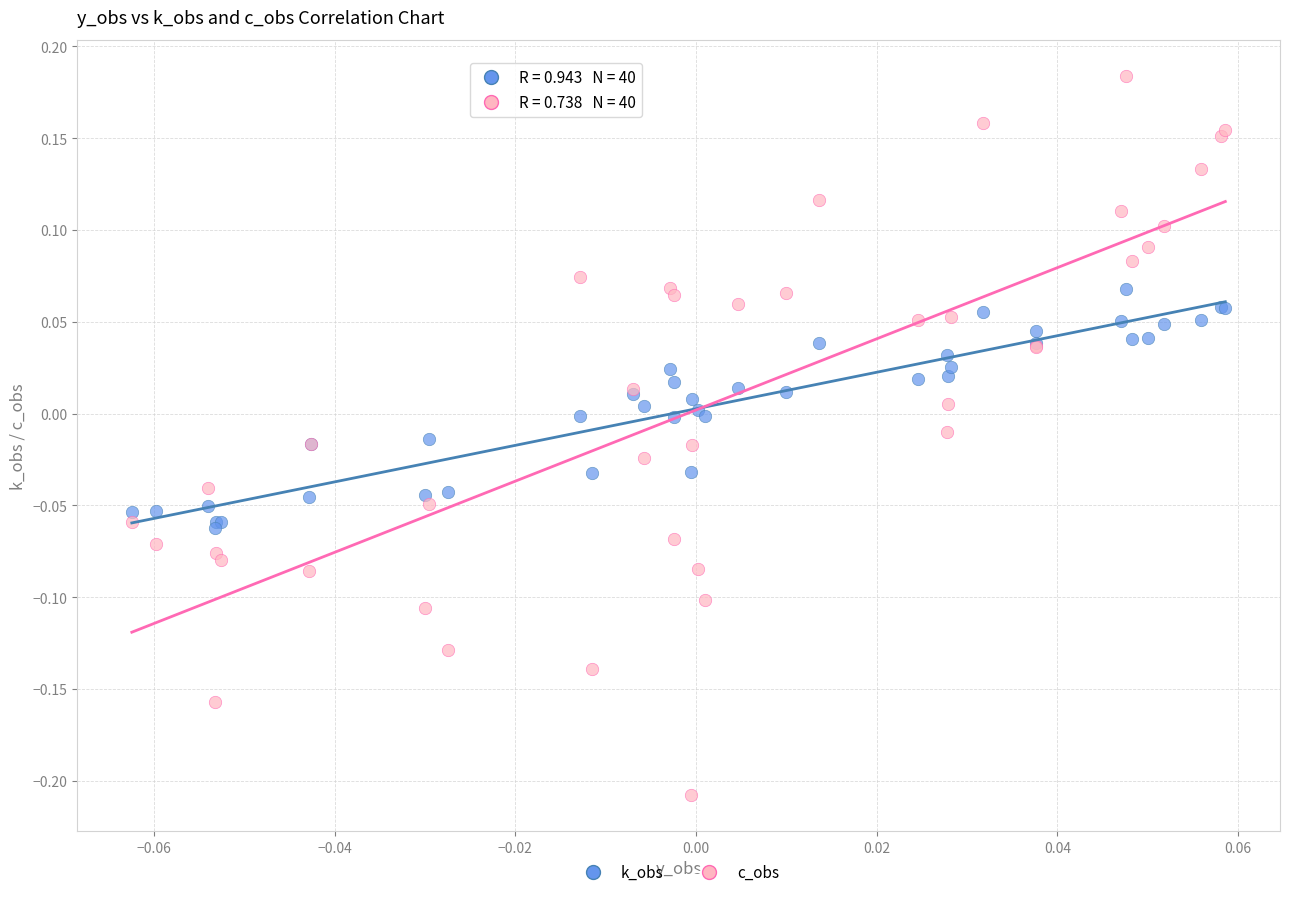

Which series reaches the minimum Y coordinate?

c_obs